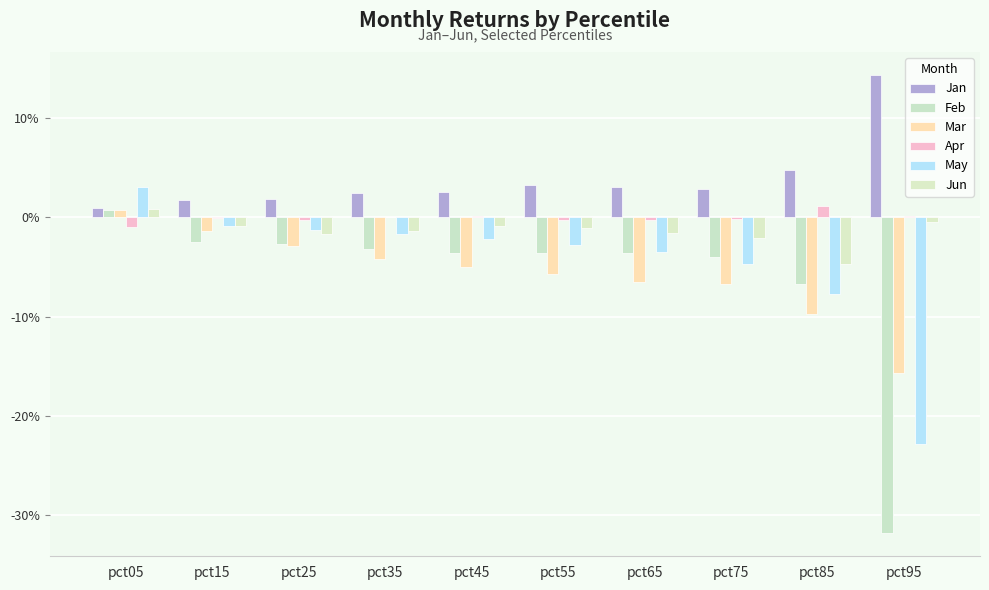

What is the total value across all series at pct55?

-0.1